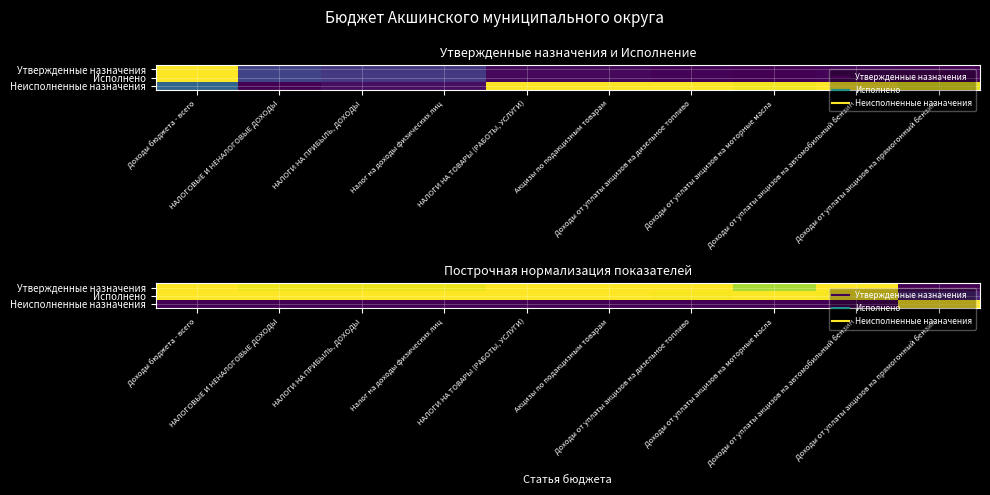

Which has a higher value, Акцизы по подакцизным товарам or Доходы от уплаты акцизов на прямогонный бензин?

Акцизы по подакцизным товарам